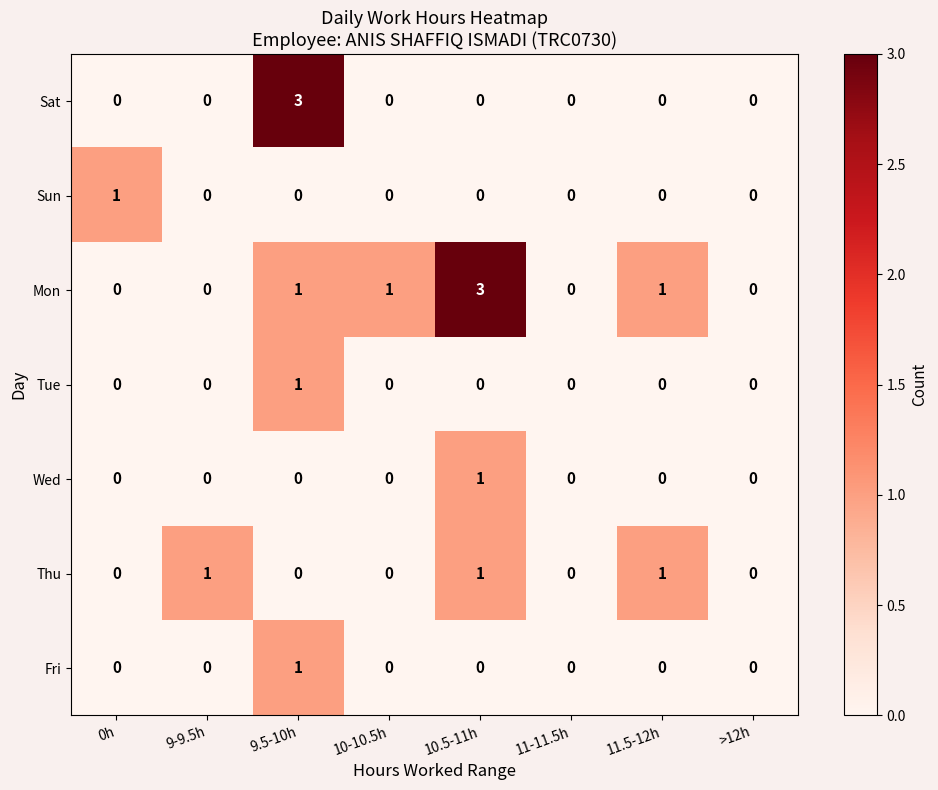

Between 9-9.5h and 11.5-12h, which series saw the biggest shift?

Mon